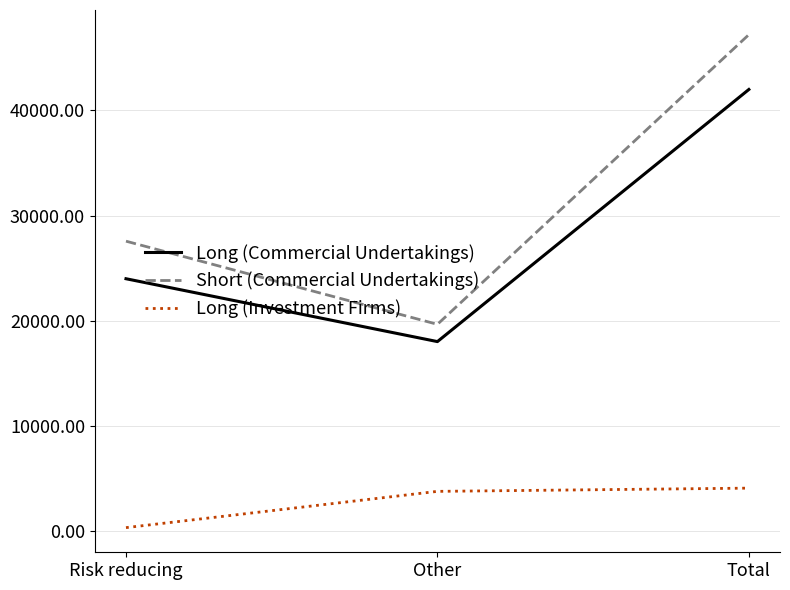

Which series has the widest spread of values?

Short (Commercial Undertakings)